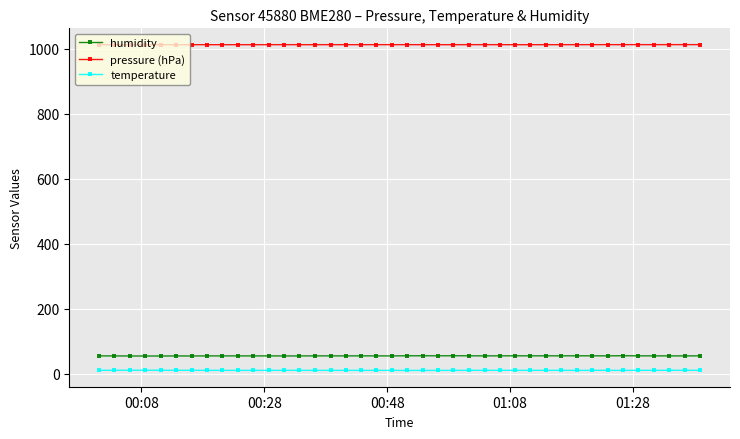

How many lines are shown in the chart?

3